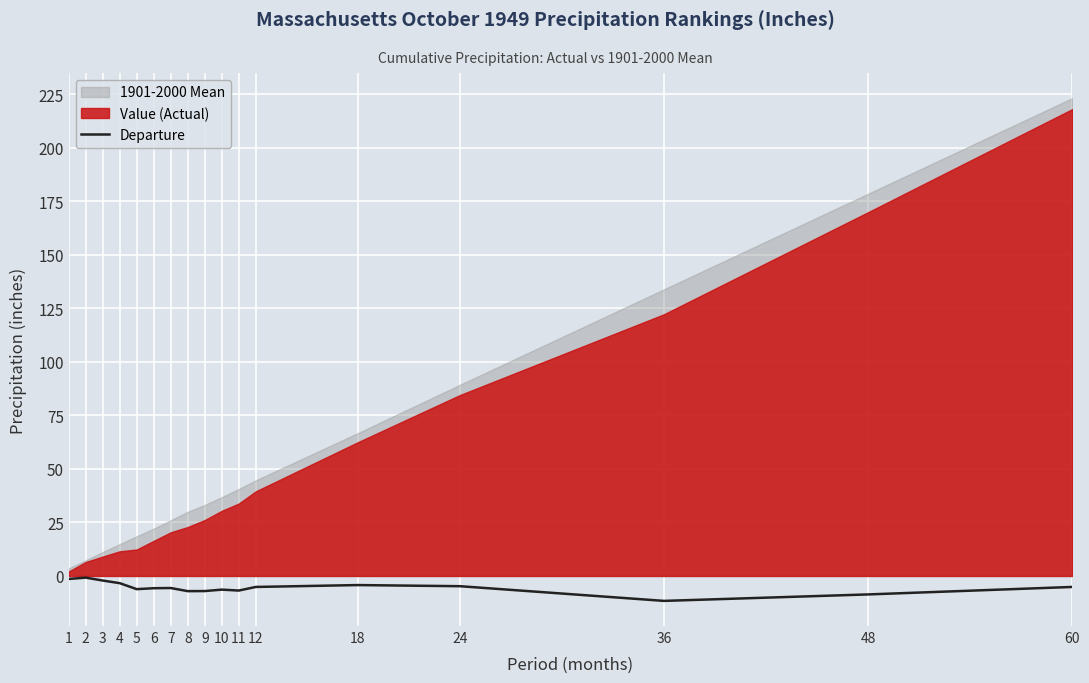

What is the difference between the maximum and second lowest values?

7.8